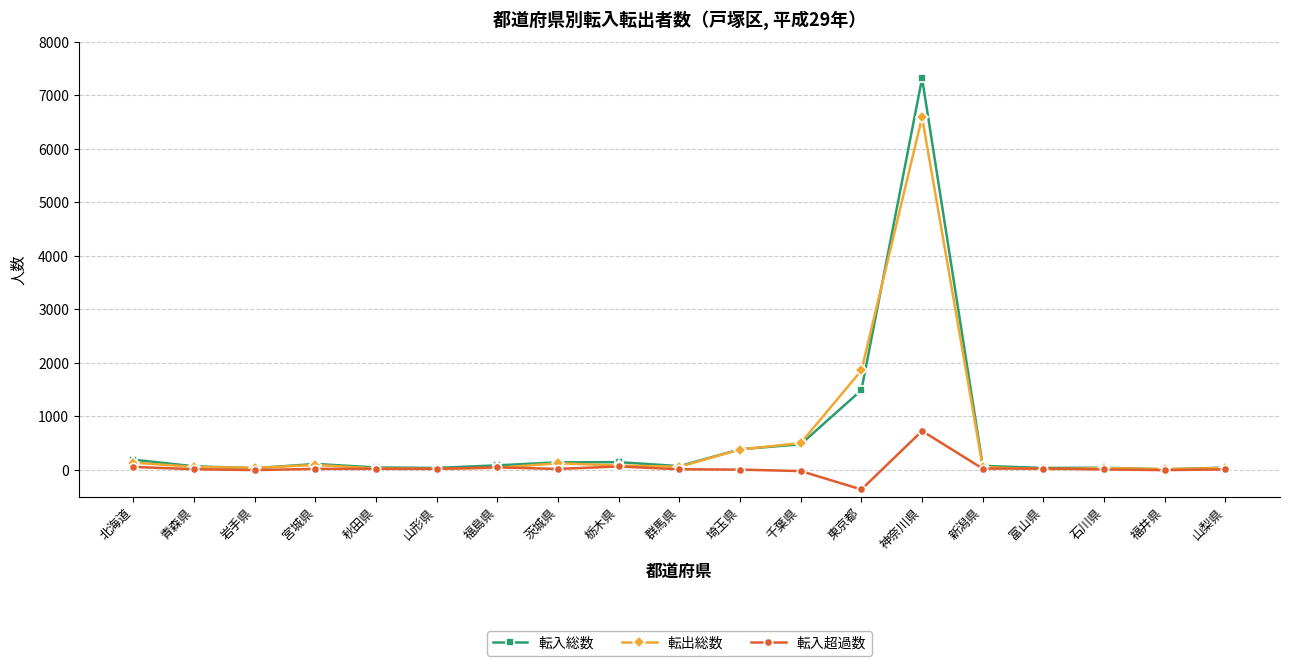

How many series are shown in this chart?

3